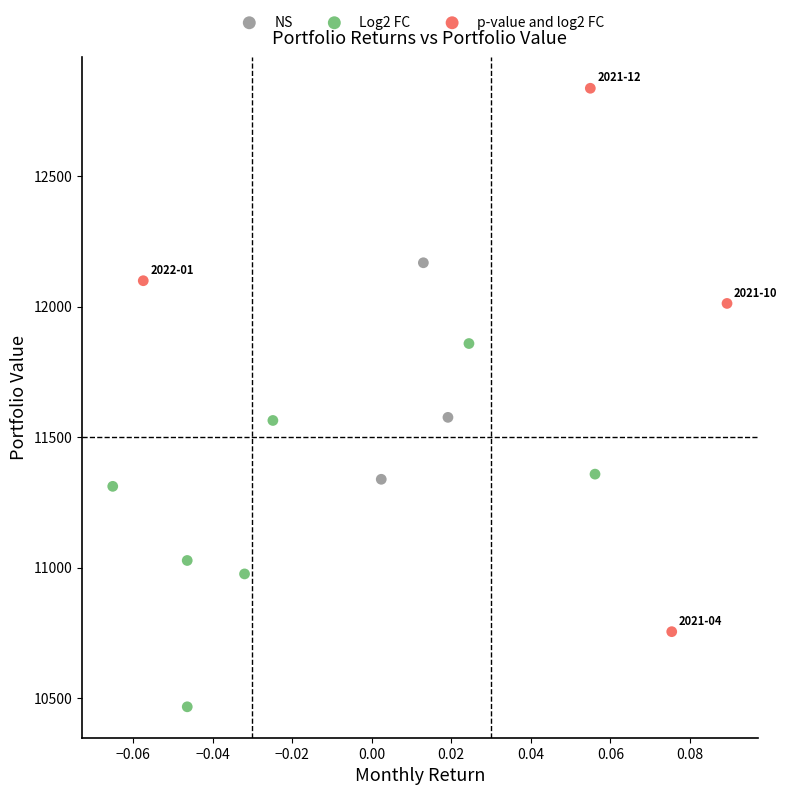

Which series reaches the minimum Y coordinate?

Log2 FC